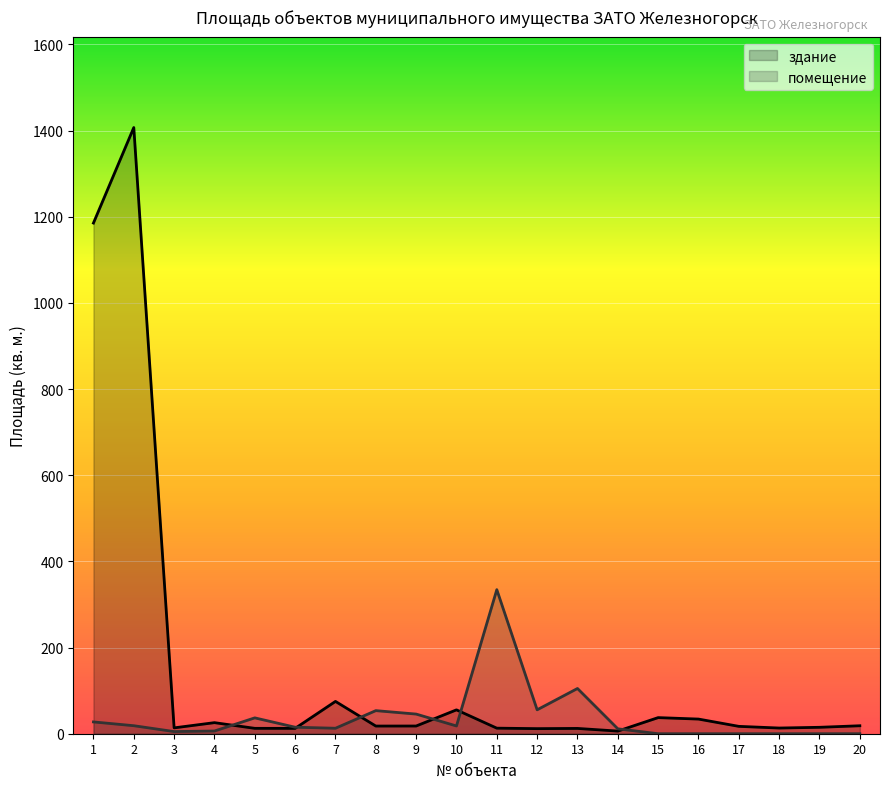

Which series has the largest total across all categories?

здание